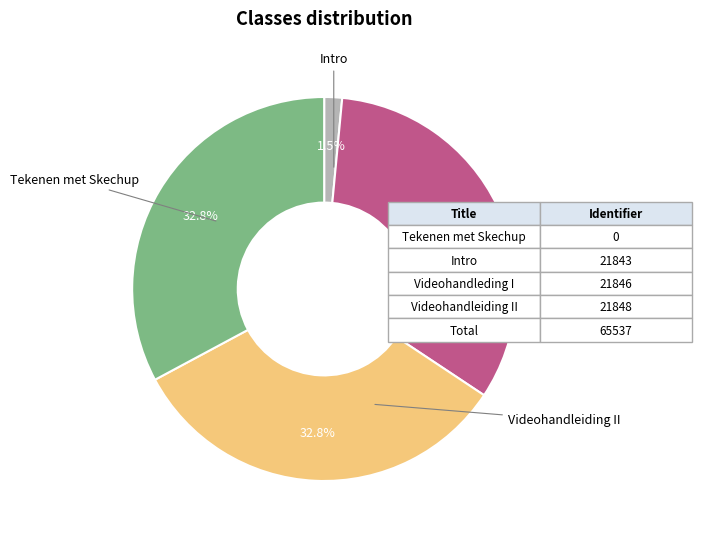

Is Intro the majority of the pie?

No